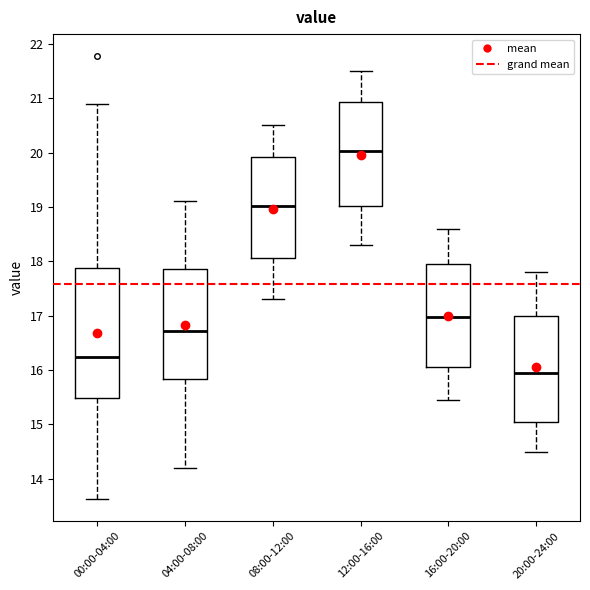

Comparing the boxes themselves (not the whiskers), which one is the tallest?

00:00-04:00